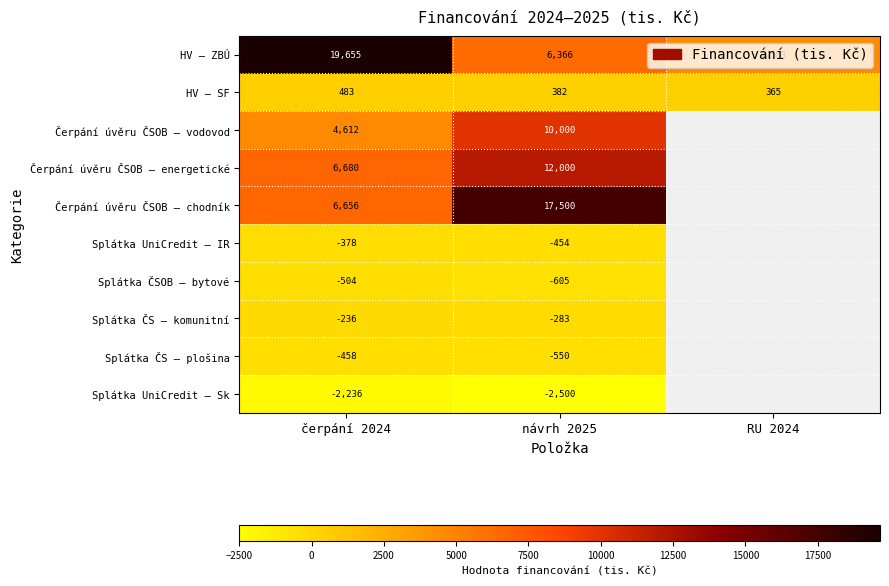

Between čerpání 2024 and návrh 2025, which series saw the biggest shift?

HV – ZBÚ